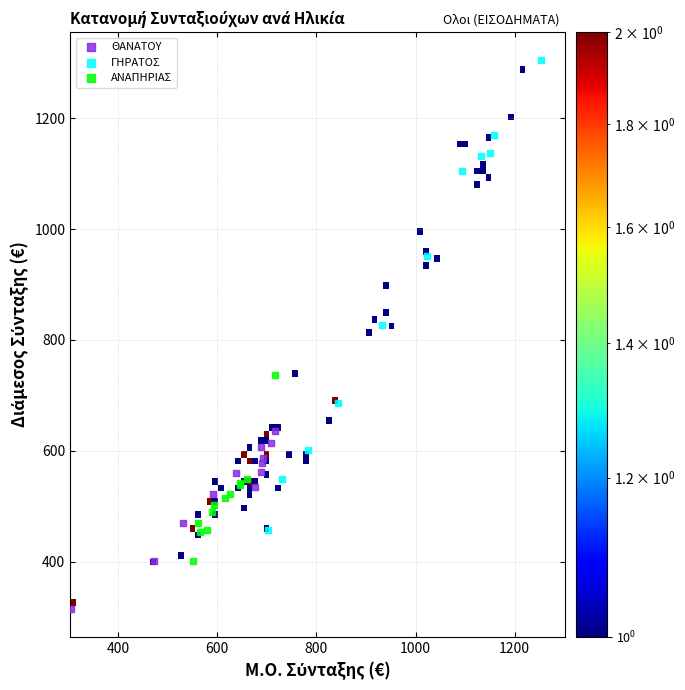

Which series reaches the minimum Y coordinate?

ΘΑΝΑΤΟΥ